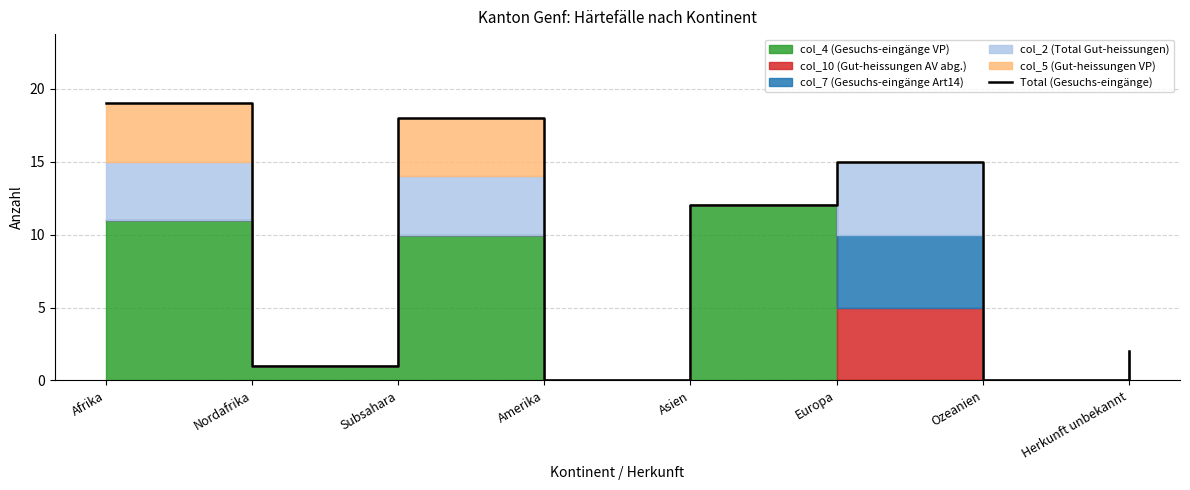

List the labels in order of value, smallest first.

Amerika, Ozeanien, Nordafrika, Herkunft unbekannt, Asien, Europa, Subsahara, Afrika